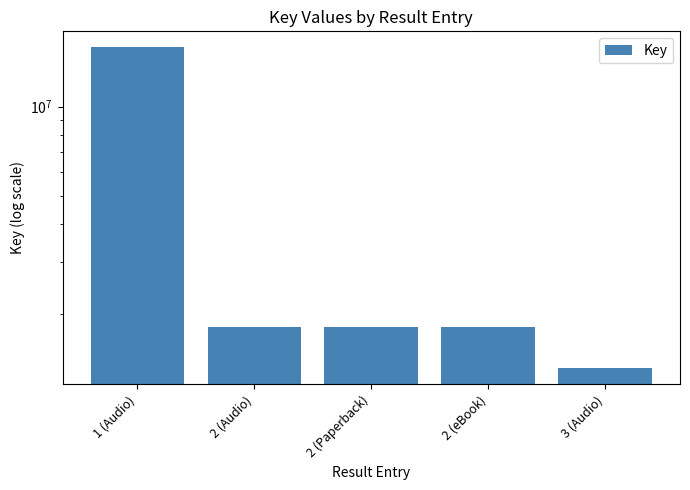

The value at 2 (Paperback) is 1807665. True or false?

True